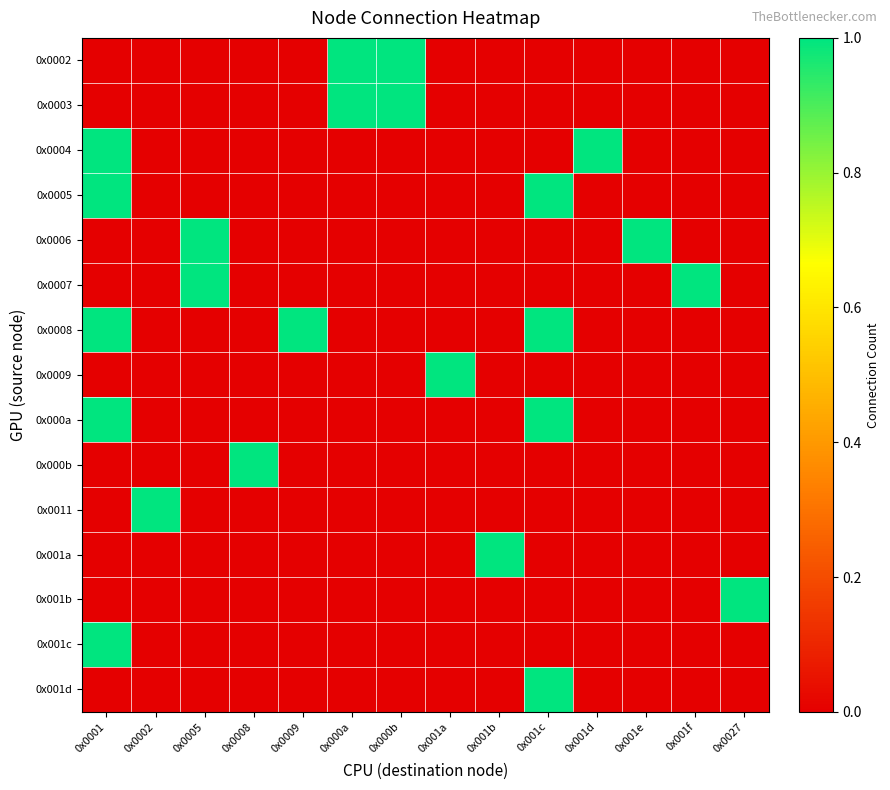

What is the difference between the highest and lowest values at 0x000a?

1